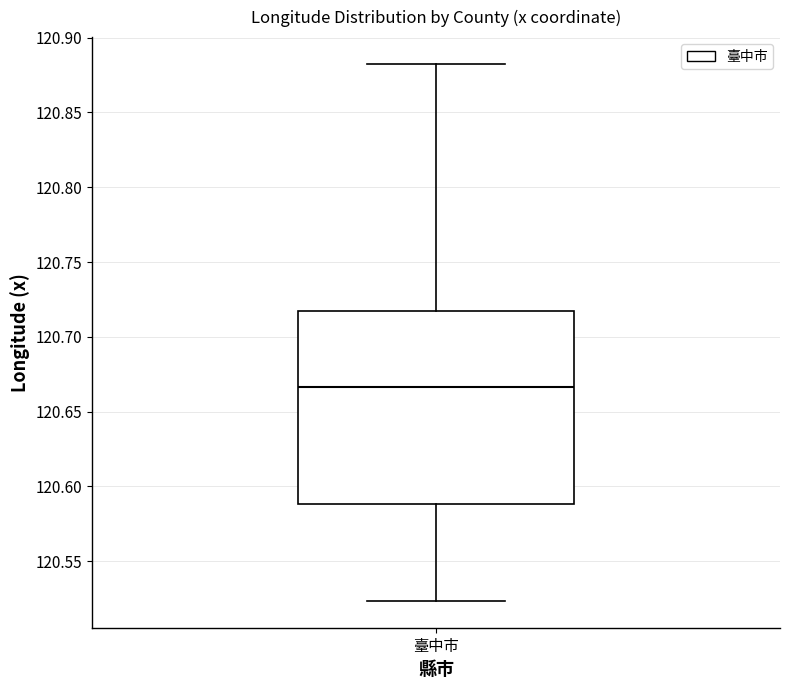

Transcribe this box plot: give where the median line is, the range the box spans, and where the two whiskers end, as read against the y-axis. The values are not printed on the chart, so give them approximately, as read against the axis.

median 120.665, box 120.590 to 120.715, whiskers 120.525 to 120.880